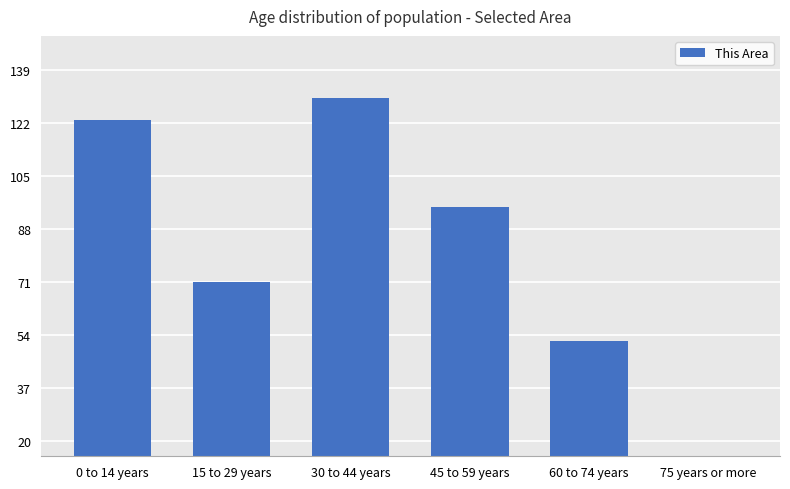

Where does the data first go above 95?

0 to 14 years